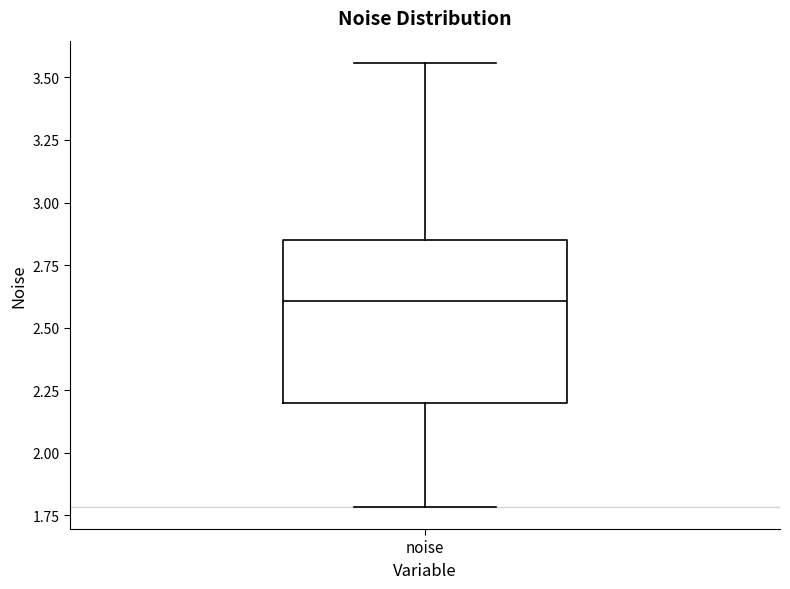

Transcribe this box plot: give where the median line is, the range the box spans, and where the two whiskers end, as read against the y-axis. The values are not printed on the chart, so give them approximately, as read against the axis.

median 2.60, box 2.20 to 2.85, whiskers 1.80 to 3.55